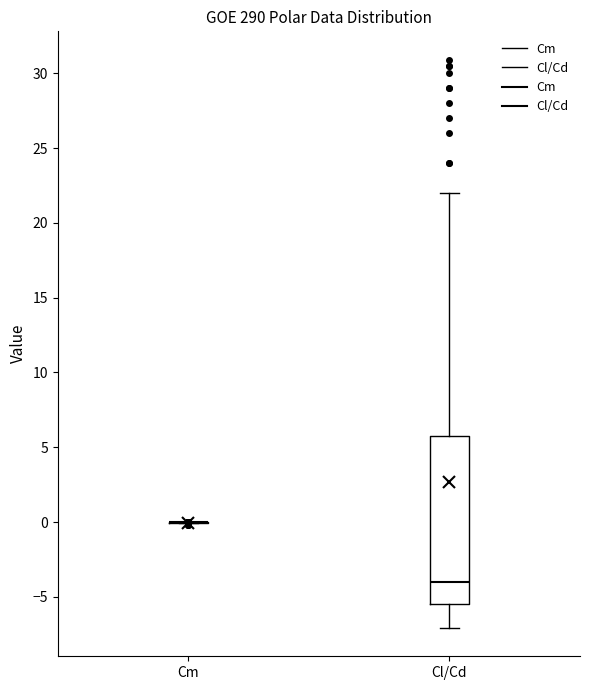

Reading left to right, read every box against the y-axis: the position of its median line, the range the box covers, and the ends of its whiskers. The values are not printed on the chart, so give them approximately, as read against the axis.

Cm: box collapsed to a line at 0.0, whiskers 0.0 to 0.0
Cl/Cd: median -4.0, box -5.5 to 6.0, whiskers -7.0 to 22.0